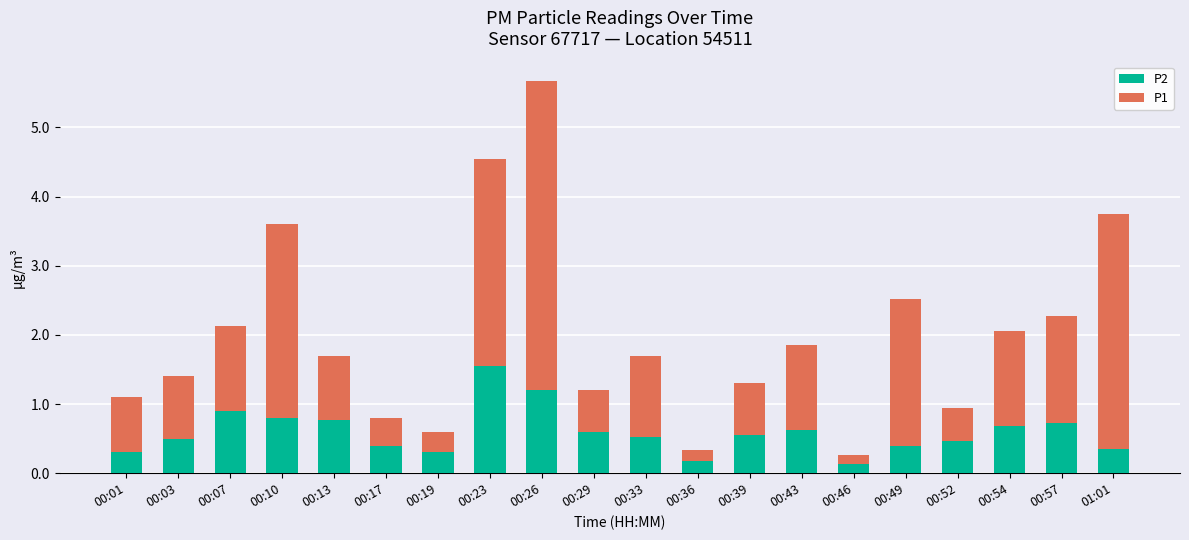

The P2 series shows 0.2 at 00:36. True or false?

True